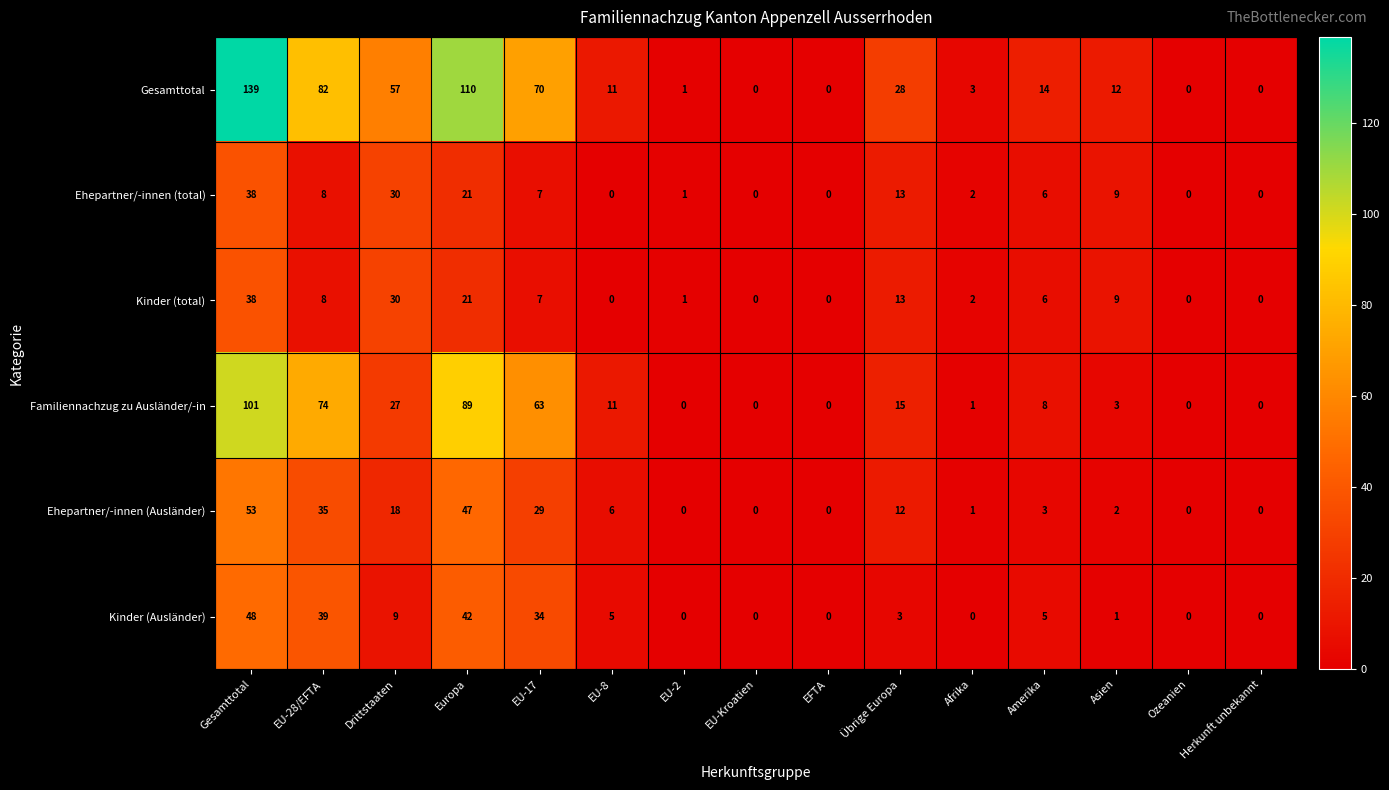

How many data points does each series have?

15